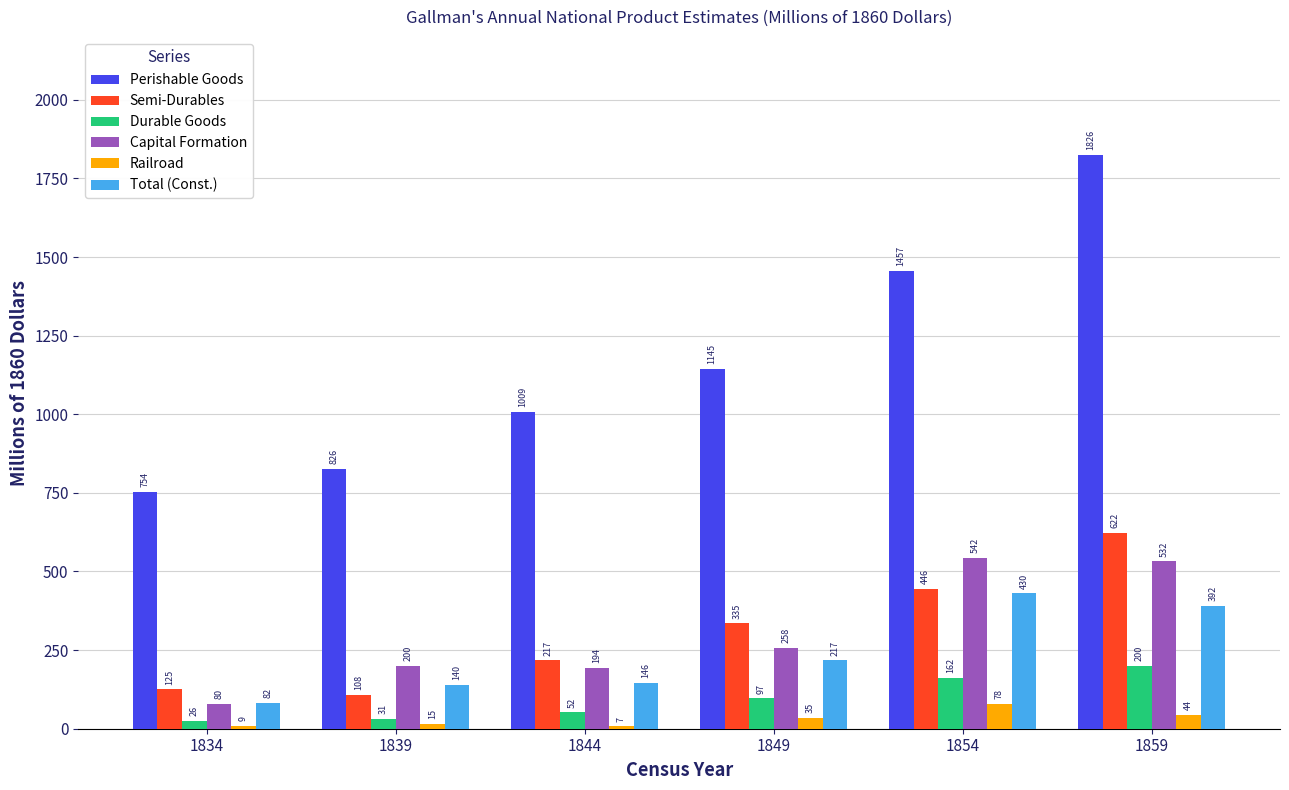

What is the total value across all series at 1854?

3116.2